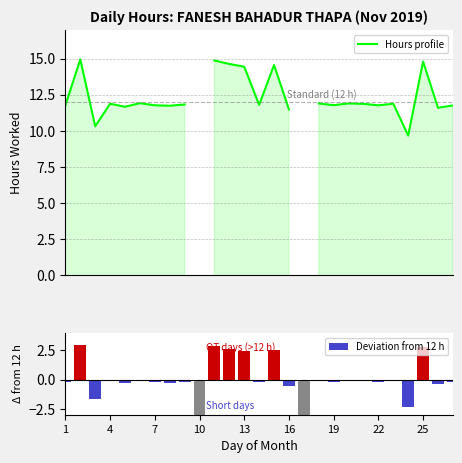

What is the minimum value shown in the chart?

-12.0